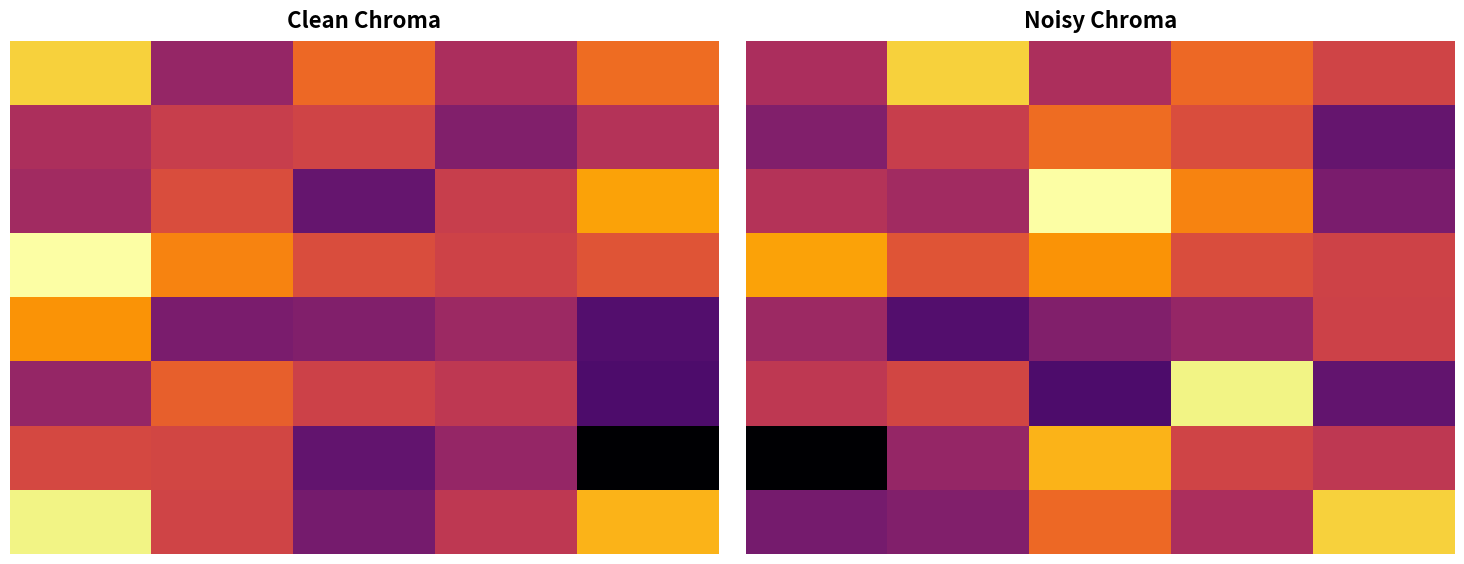

Which series changed the most between 1 and 2?

2